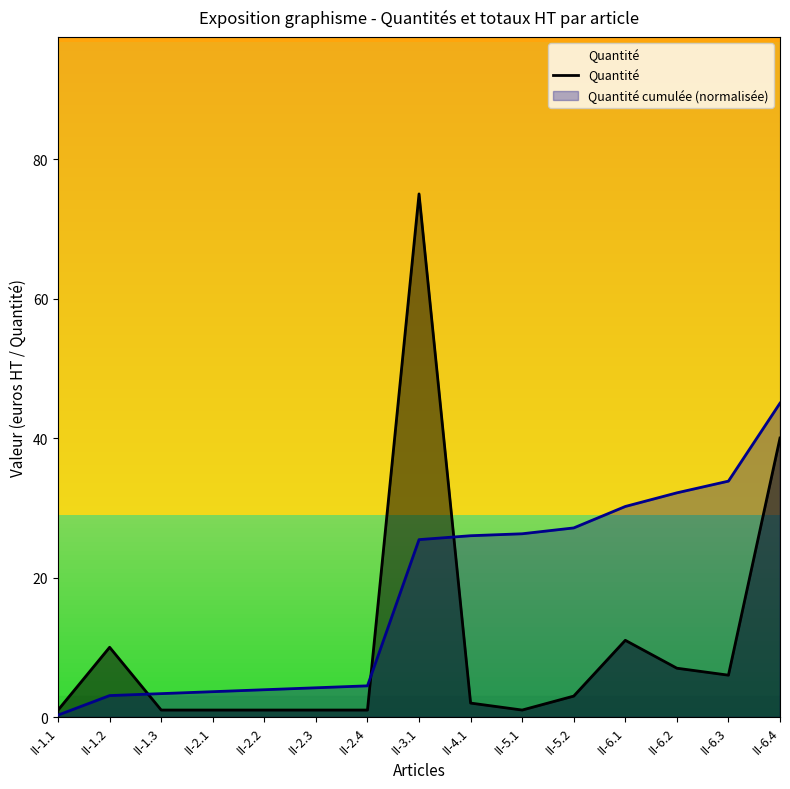

Reading left to right, extract all data points from this chart.

II-1.1=1	II-1.2=10	II-1.3=1	II-2.1=1	II-2.2=1	II-2.3=1	II-2.4=1	II-3.1=75	II-4.1=2	II-5.1=1	II-5.2=3	II-6.1=11	II-6.2=7	II-6.3=6	II-6.4=40